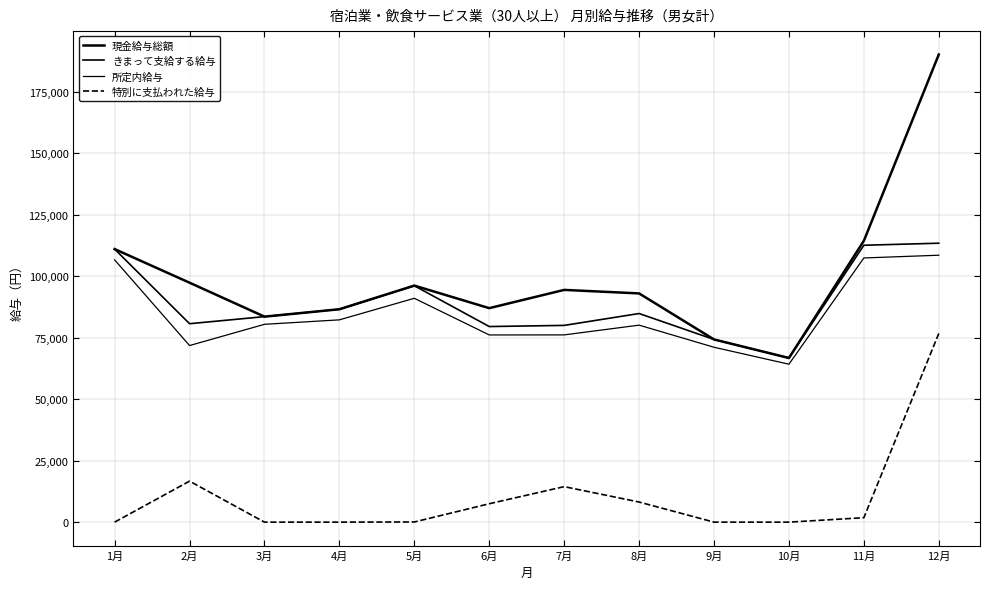

True or false: 所定内給与 and 現金給与総額 cross at least once.

False